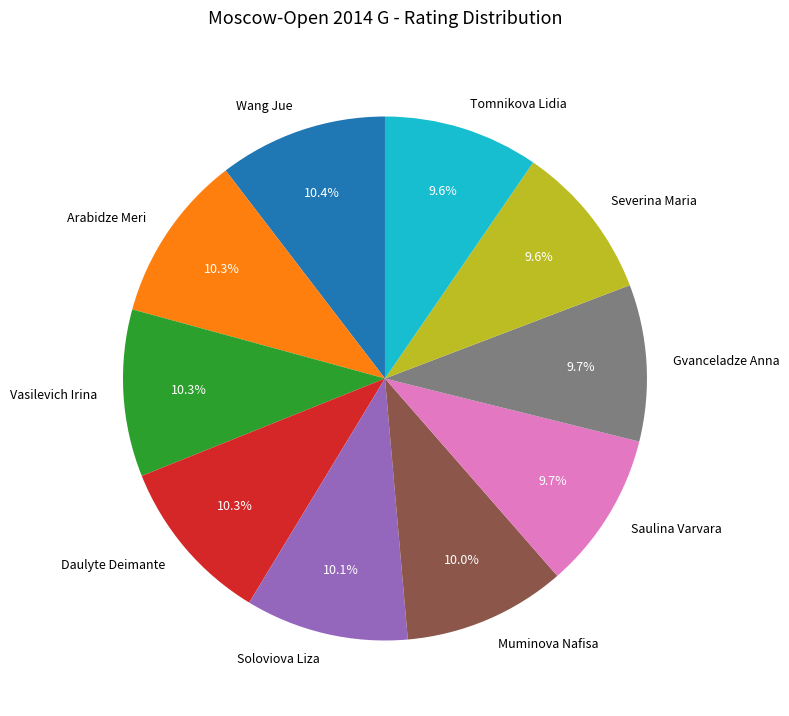

The Tomnikova Lidia slice represents 10% of the pie. True or false?

True